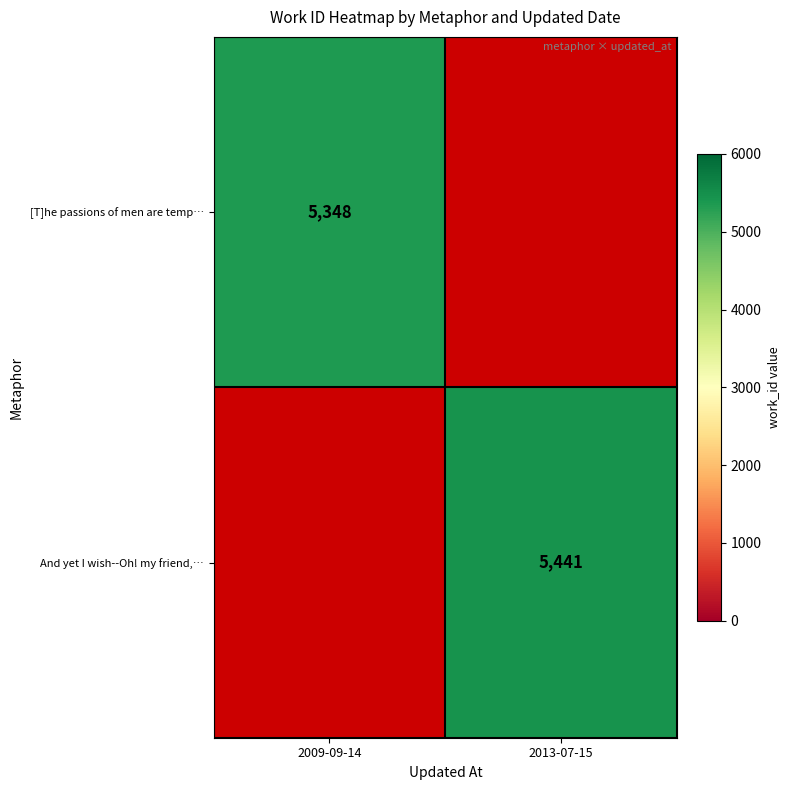

The value of [T]he passions of men are temp… at 2009-09-14 is 2735. True or false?

False